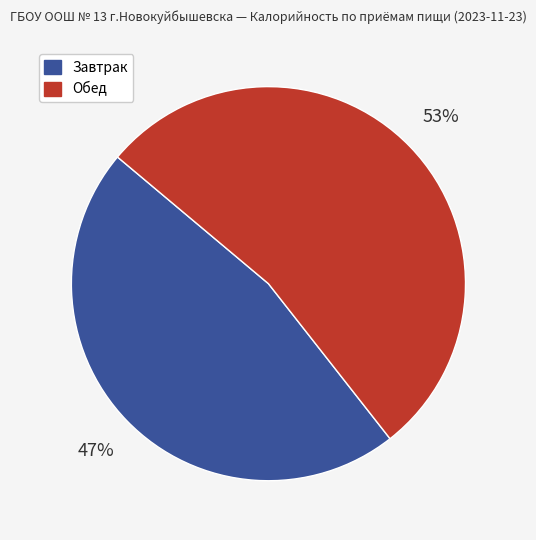

To the nearest percent, what portion does Завтрак represent?

47%